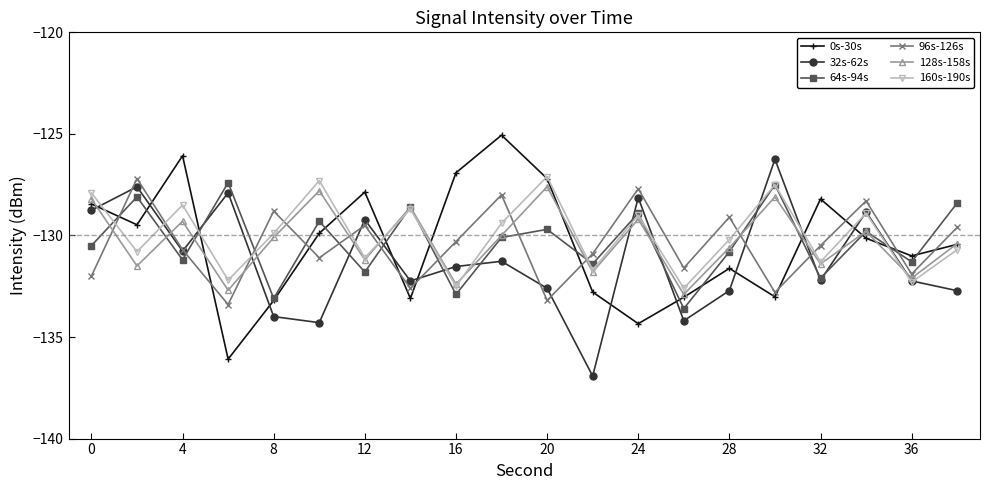

What is the value of the 0s-30s point at the 19th from the left?

-131.0